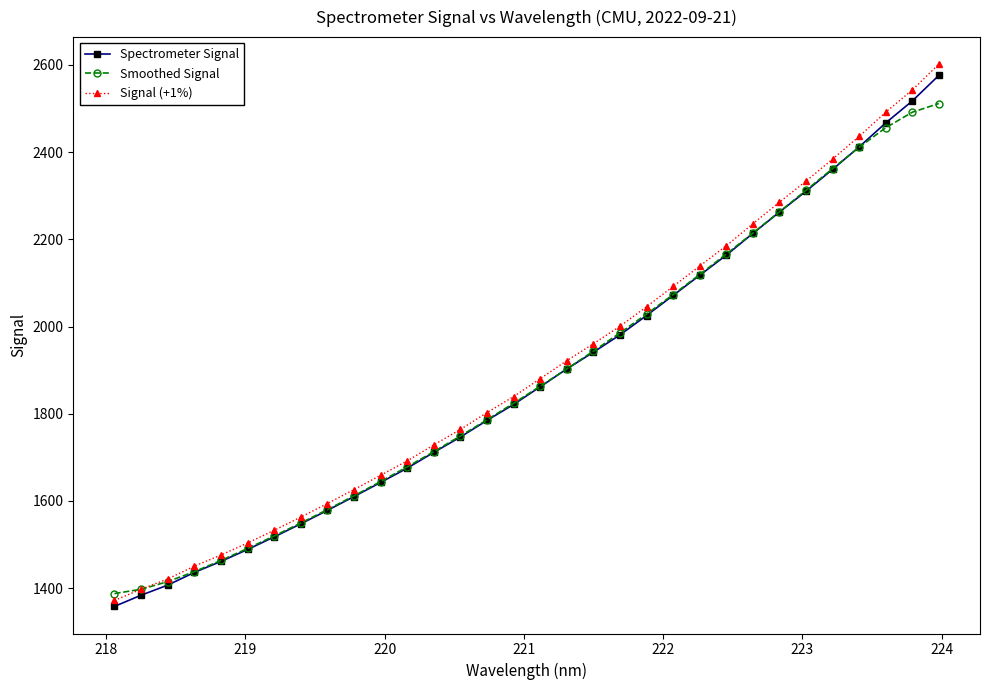

Which series has the largest range (max minus min)?

Signal (+1%)